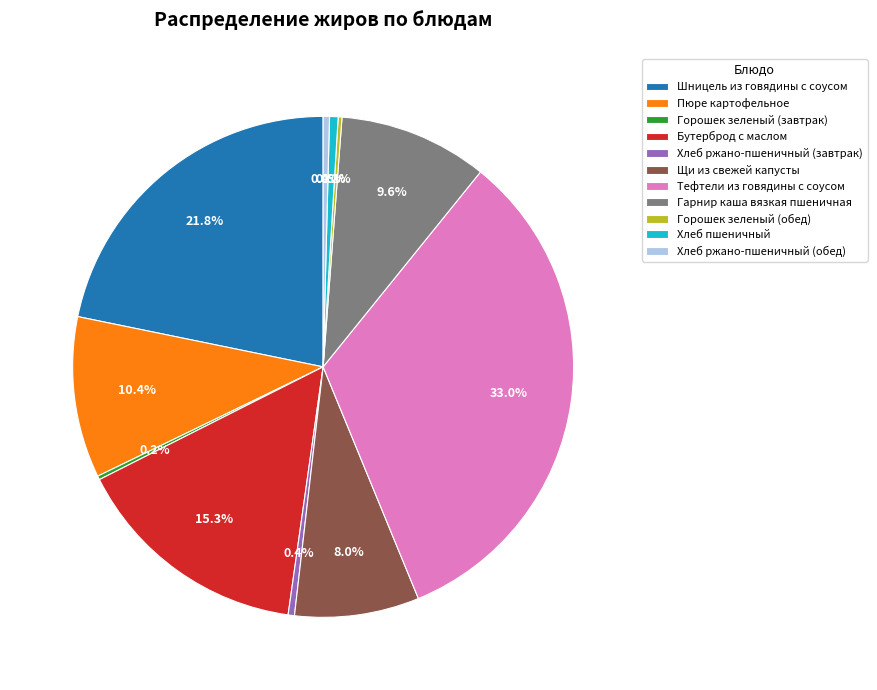

What is the ratio of the value at Пюре картофельное to the value at Тефтели из говядины с соусом?

0.3